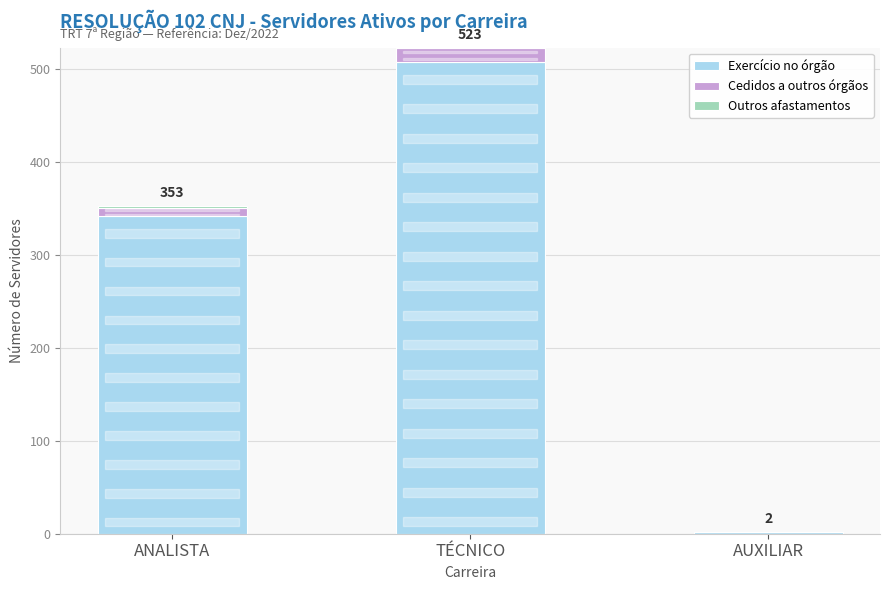

At which label does Exercício no órgão reach its peak?

TÉCNICO